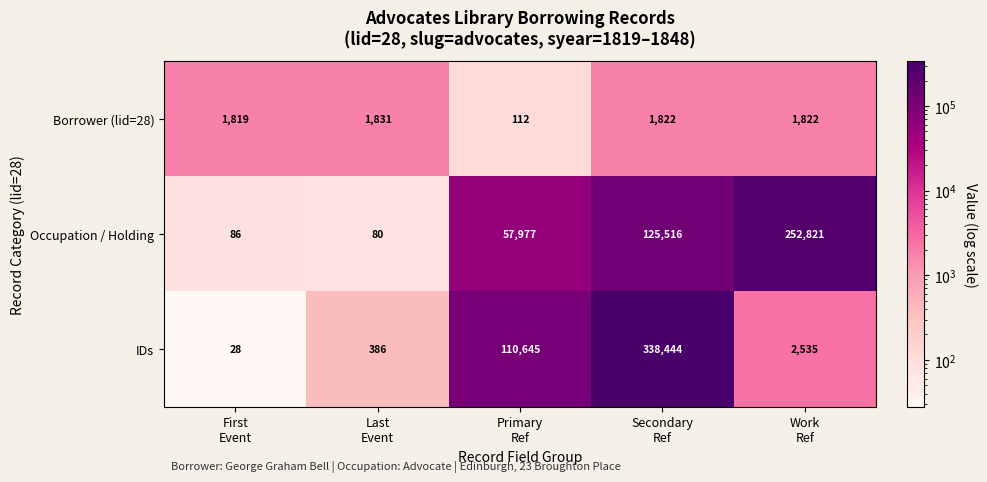

How many series are shown in this chart?

3